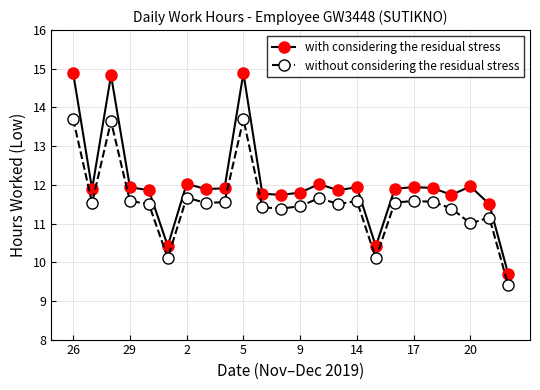

What is the lowest value of the without considering the residual stress series?

9.4